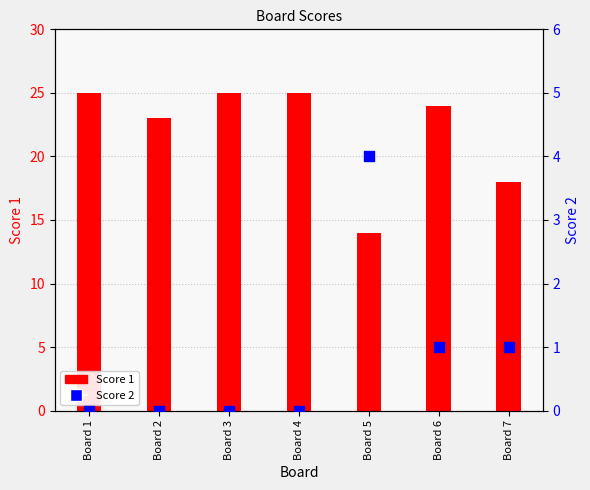

What is the total value across all series at Board 5?

18